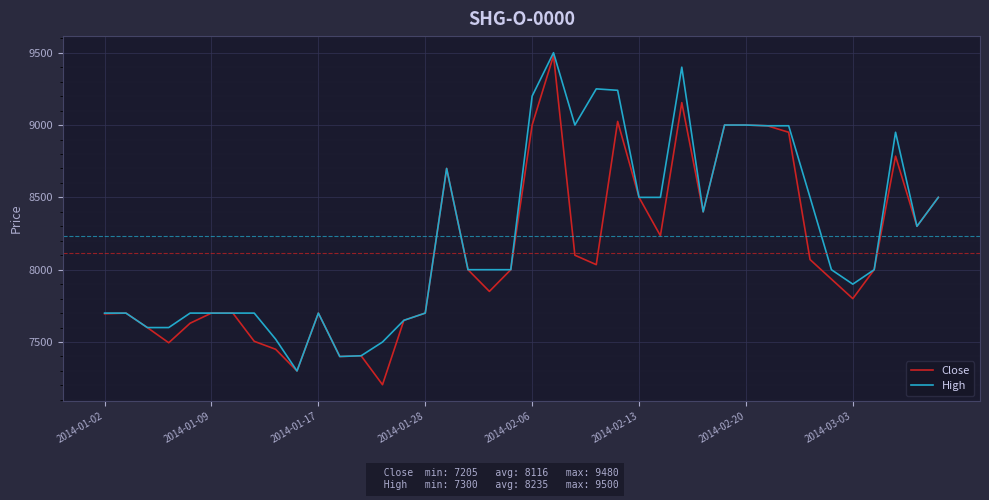

Is this an area chart (filled region under the line)?

No